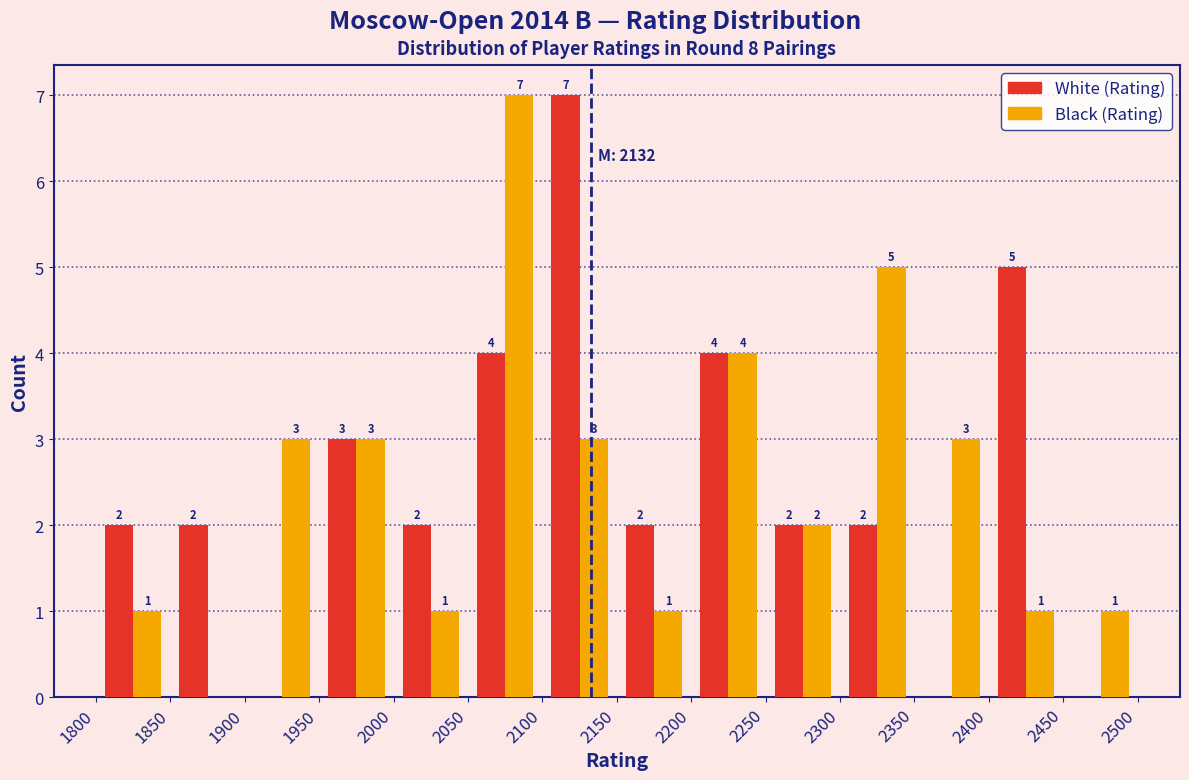

In the Black (Rating) series, which range on the x-axis has the tallest bar?

2050 to 2100